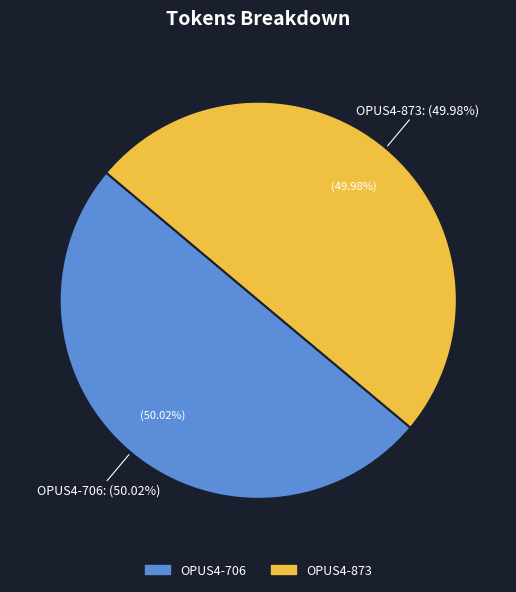

To the nearest percent, what portion does OPUS4-706 represent?

50%